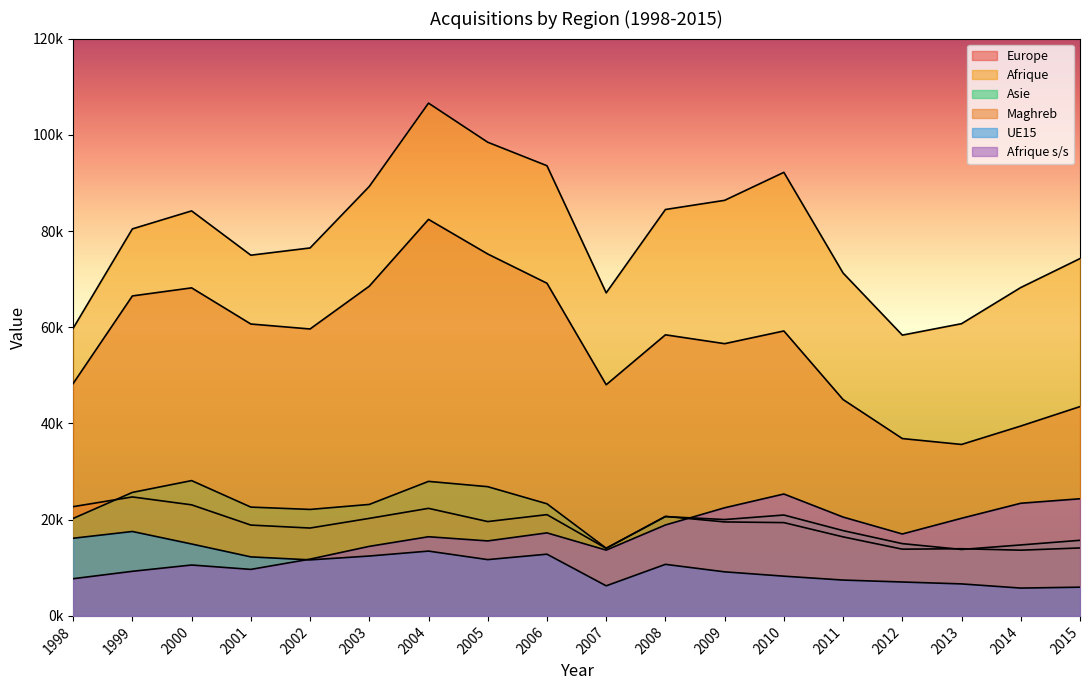

What are all the series names shown in the legend?

Europe, Afrique, Asie, Maghreb, UE15, Afrique s/s